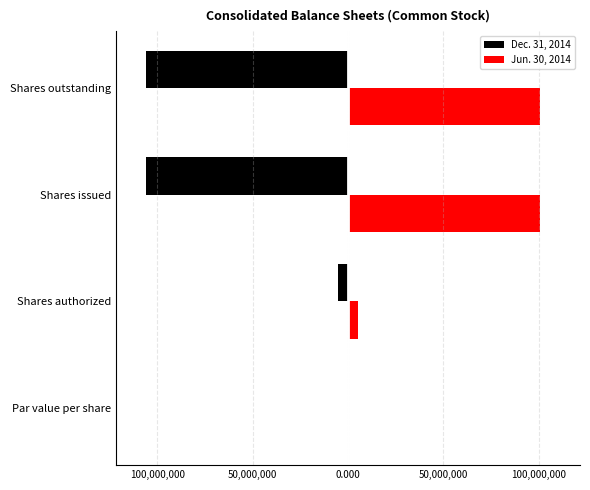

What are all the series names shown in the legend?

Dec. 31, 2014, Jun. 30, 2014